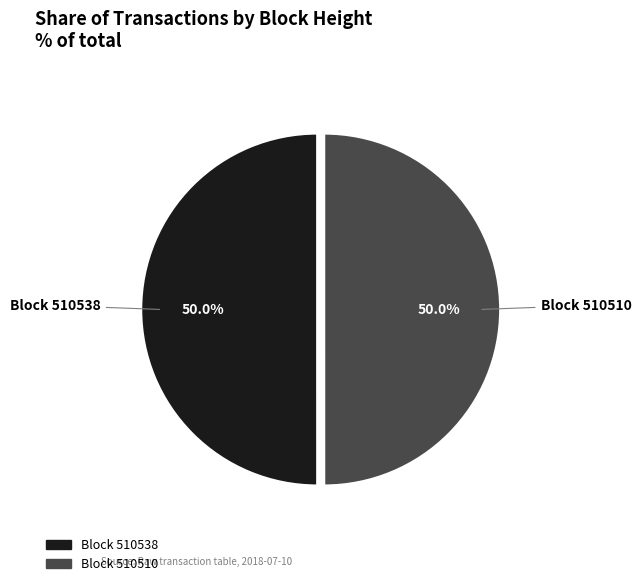

Approximately how many times larger is the value at Block 510538 compared to Block 510510?

1.0